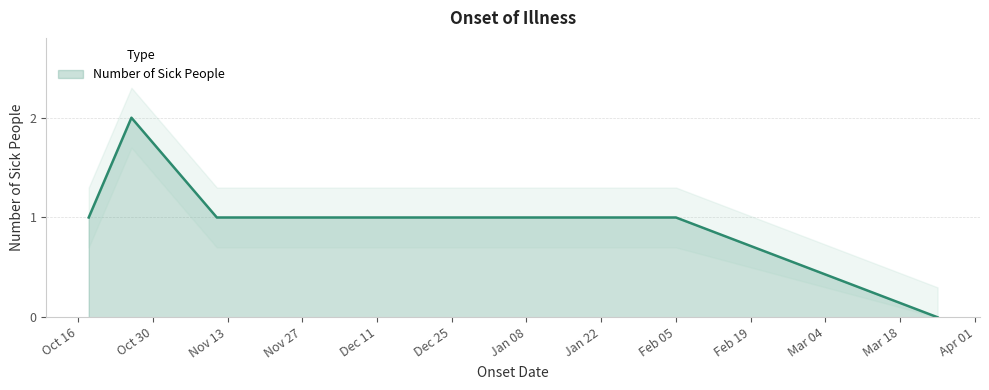

Reading left to right, extract all data points from this chart.

1	2	1	1	1	1	1	1	1	1	0